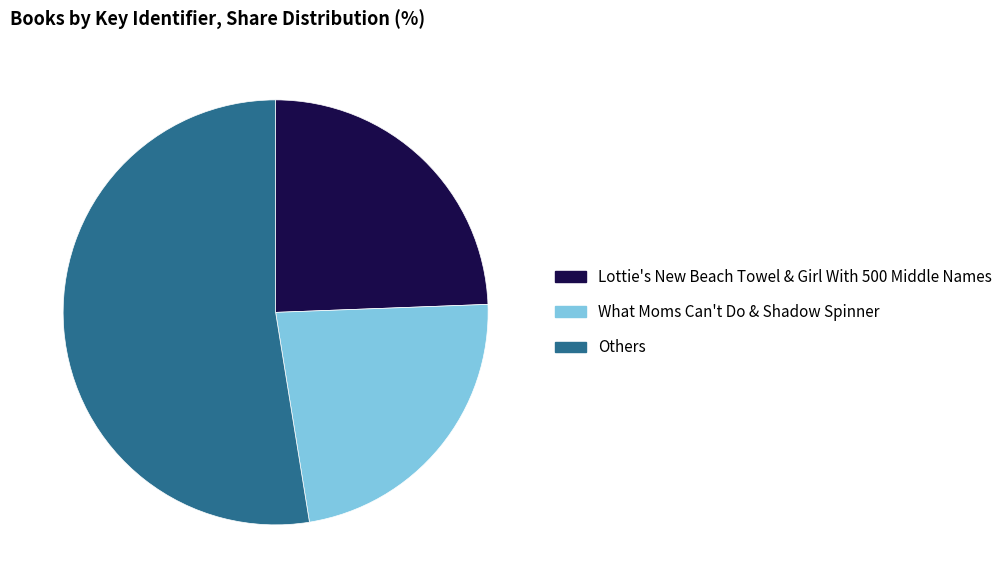

Which slice is the largest?

Others